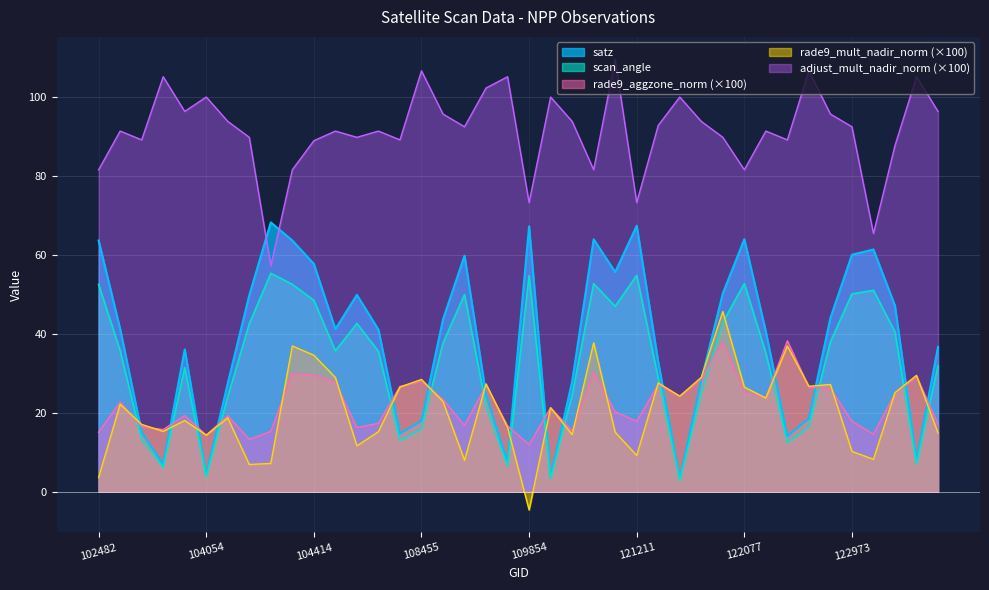

True or false: satz has more than 1 points higher than both neighbors.

True